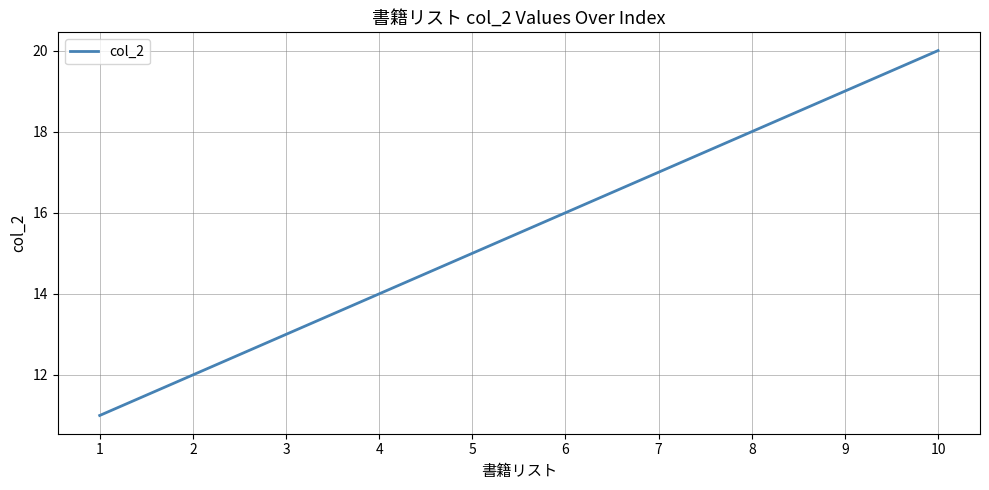

Reading right to left, what are all the values shown in this chart?

20	19	18	17	16	15	14	13	12	11